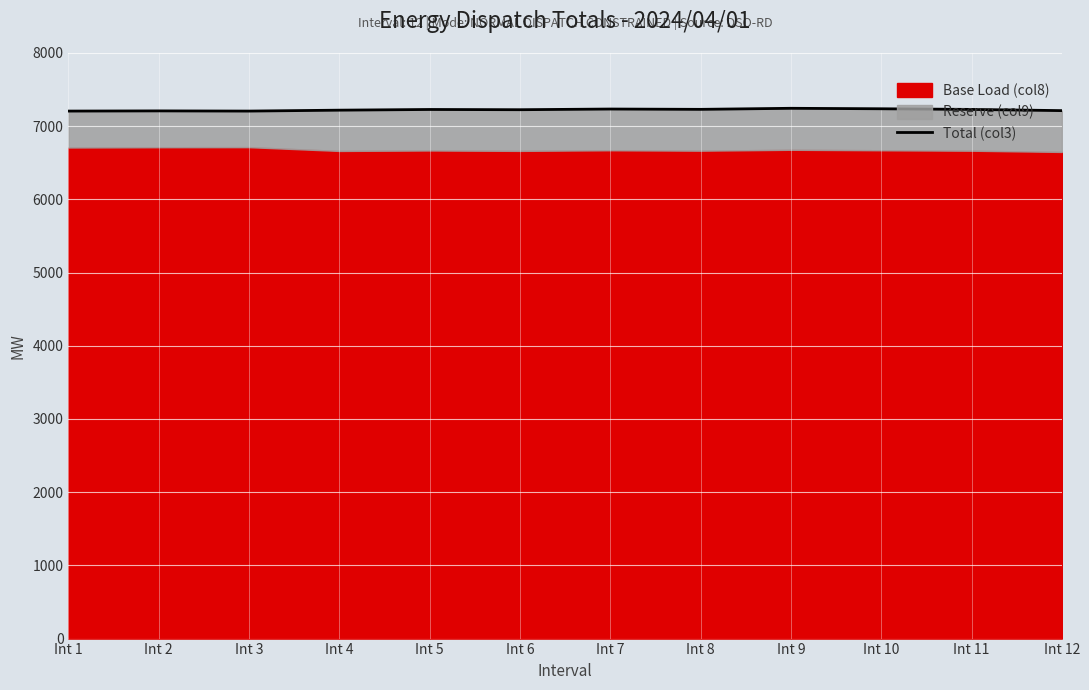

How many lines are shown in the chart?

1